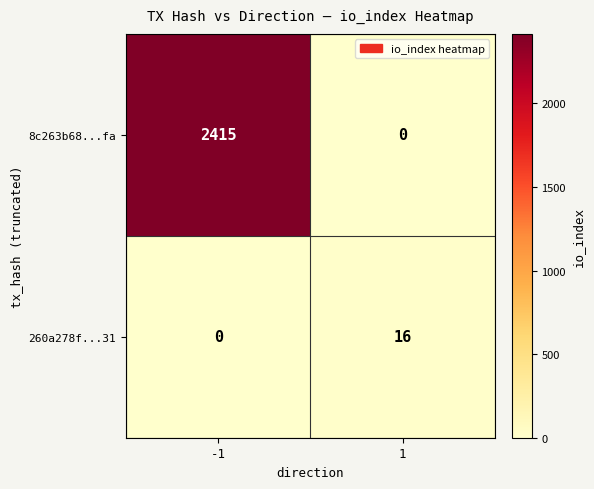

What is the difference between the maximum and minimum values in the 260a278f...31 series?

16